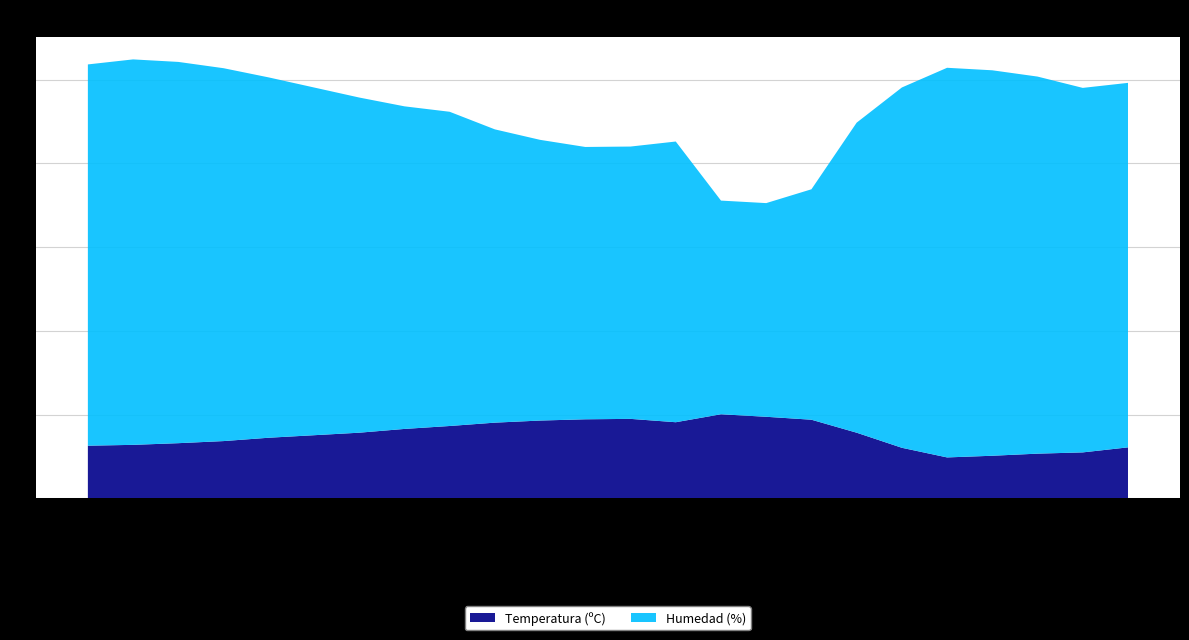

Reading left to right, what are all the values shown in this chart?

Temperatura (ºC): 03:00=12.6	02:00=12.8	01:00=13.2	00:00=13.7	23:00=14.5	22:00=15.1	21:00=15.7	20:00=16.6	19:00=17.3	18:00=18.1	17:00=18.6	16:00=18.9	15:00=19.0	14:00=18.2	13:00=20.1	12:00=19.5	11:00=18.8	10:00=15.7	09:00=12.1	08:00=9.8	07:00=10.2	06:00=10.7	05:00=11.0	04:00=12.2
Humedad (%): 03:00=91.0	02:00=92.0	01:00=91.0	00:00=89.0	23:00=86.0	22:00=83.0	21:00=80.0	20:00=77.0	19:00=75.0	18:00=70.0	17:00=67.0	16:00=65.0	15:00=65.0	14:00=67.0	13:00=51.0	12:00=51.0	11:00=55.0	10:00=74.0	09:00=86.0	08:00=93.0	07:00=92.0	06:00=90.0	05:00=87.0	04:00=87.0